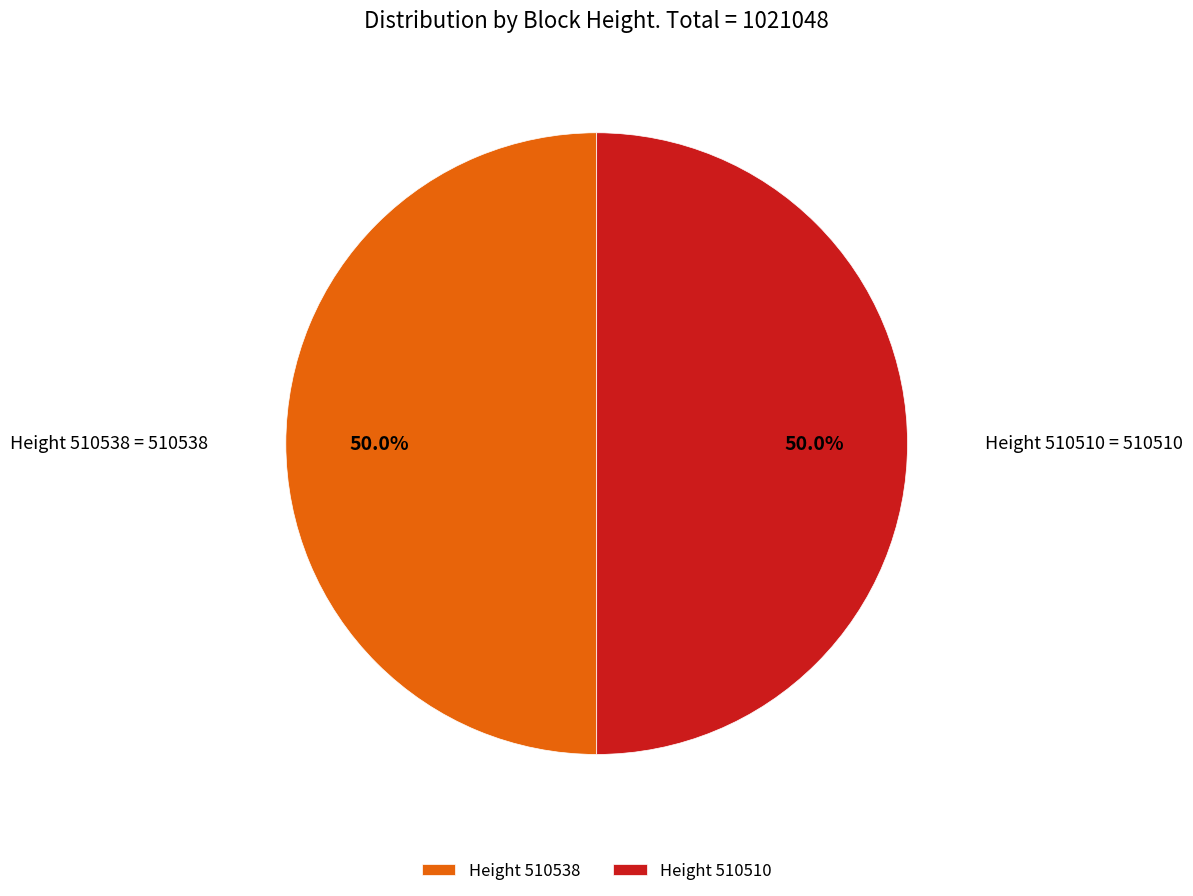

The Height 510510 slice represents 39% of the pie. True or false?

False